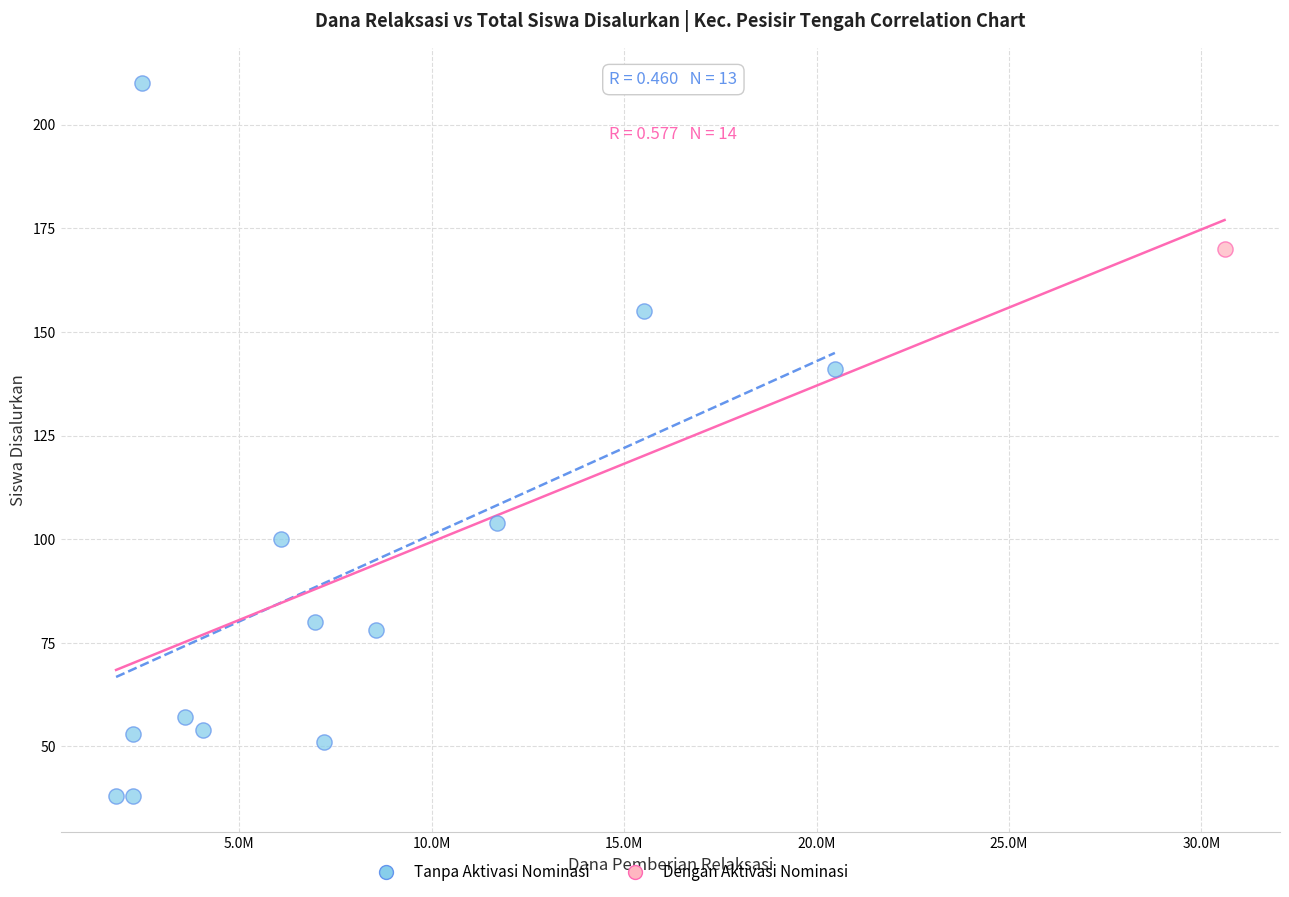

What are all the series names shown in the legend?

Tanpa Aktivasi Nominasi, Dengan Aktivasi Nominasi